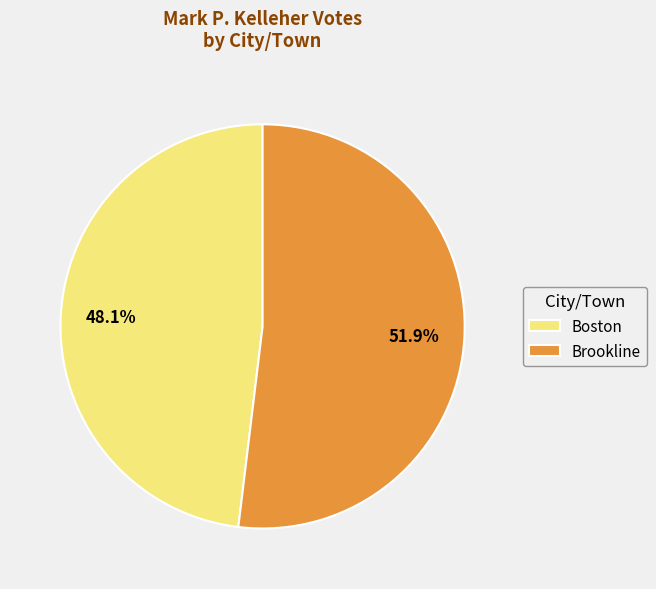

Which has a higher value, Boston or Brookline?

Brookline